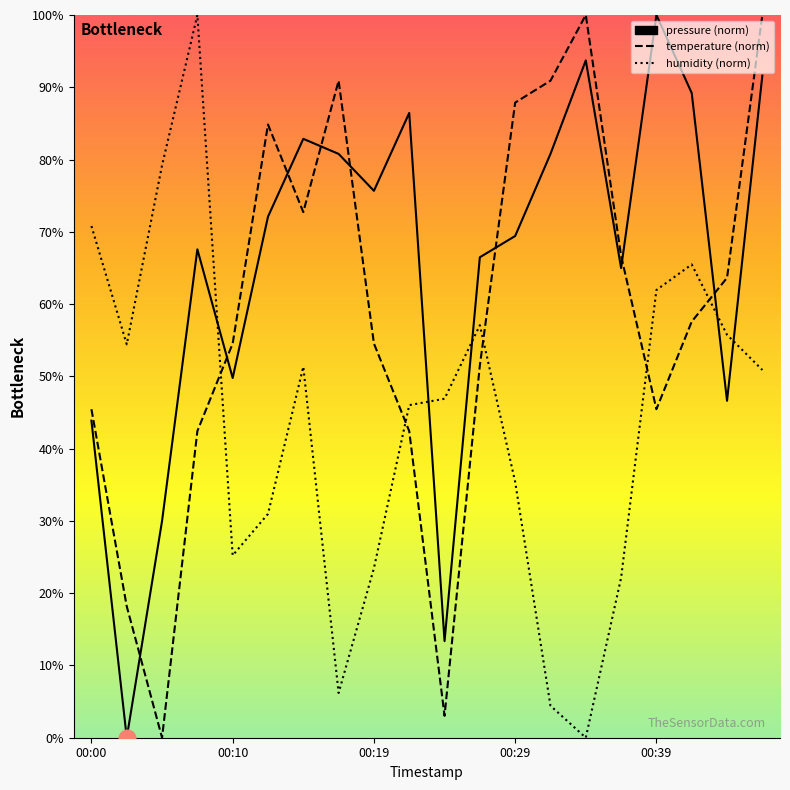

What is the greatest value displayed?

100.0